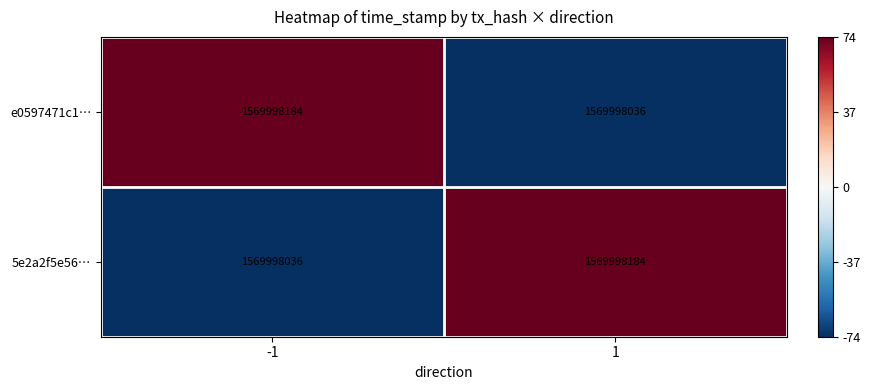

Count the e0597471c1… values in the range -74 to 74.

2